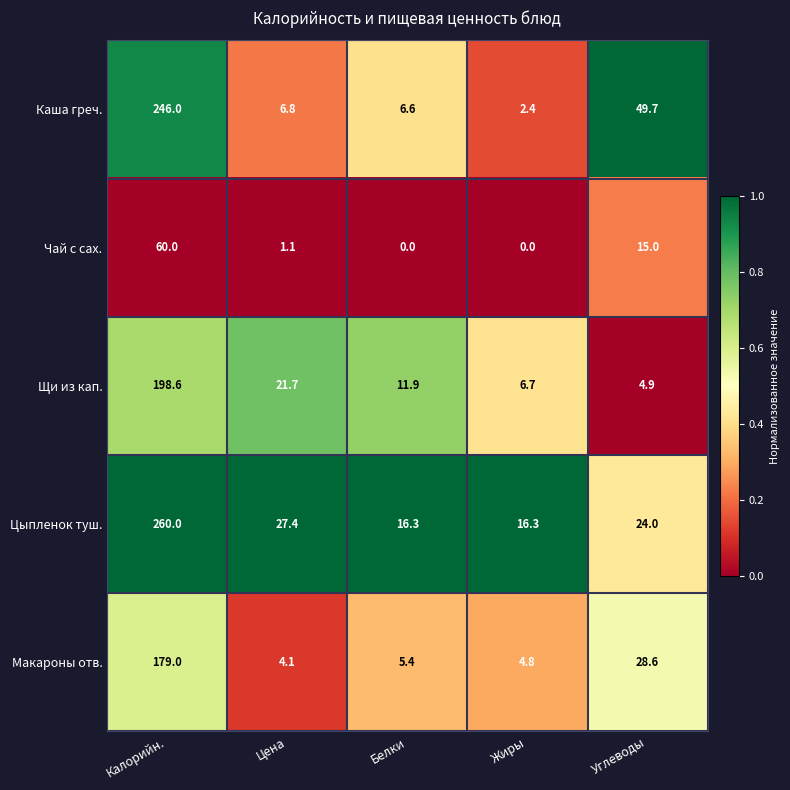

Where is Макароны отв. nearest to the value 91?

Углеводы